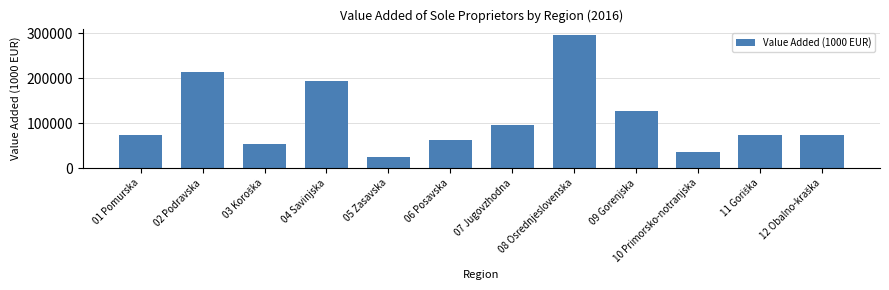

Where does the data first go above 74735?

02 Podravska